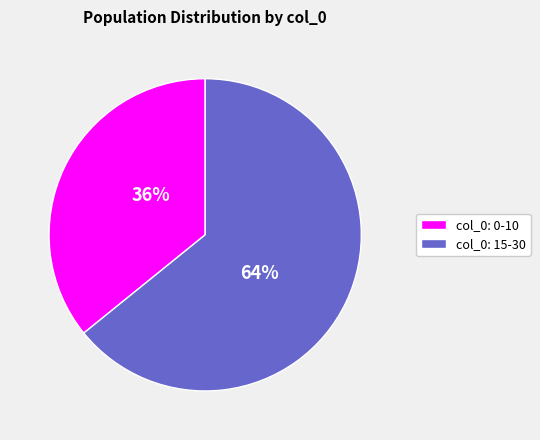

To the nearest percent, what is the difference between the largest and smallest slice percentages?

28%